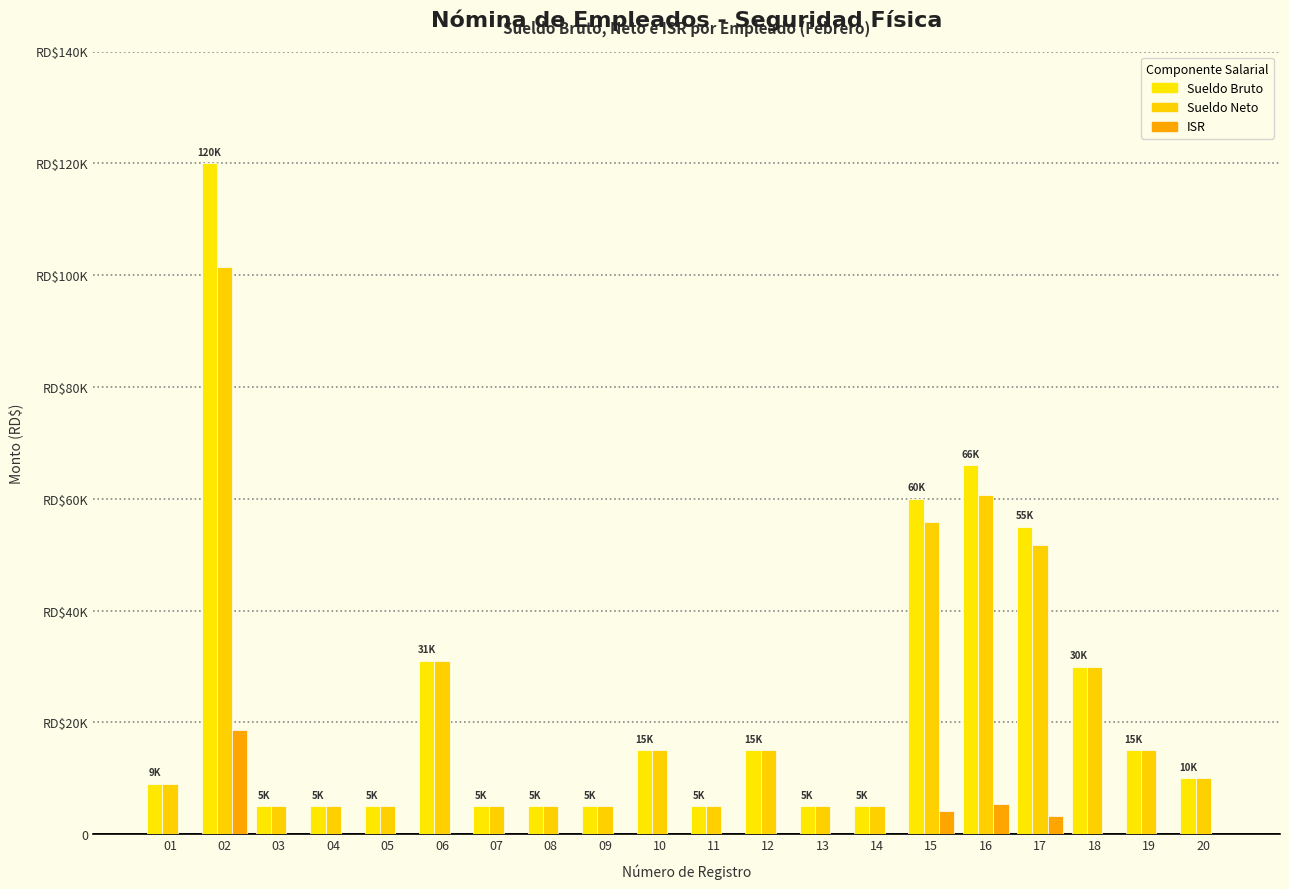

Which label corresponds to the largest value in the chart?

02